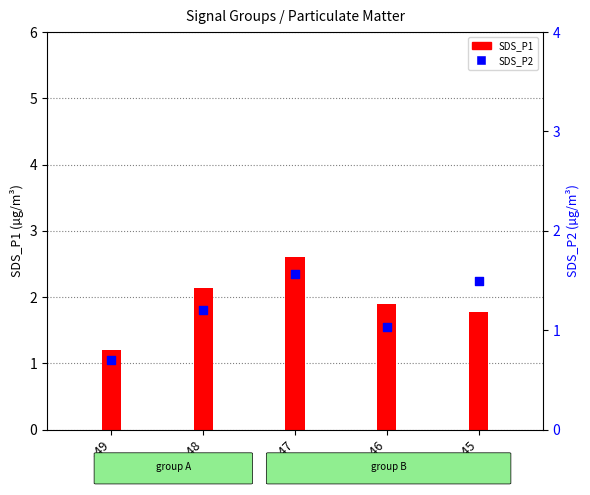

Which series has the widest spread of Y values?

SDS_P1